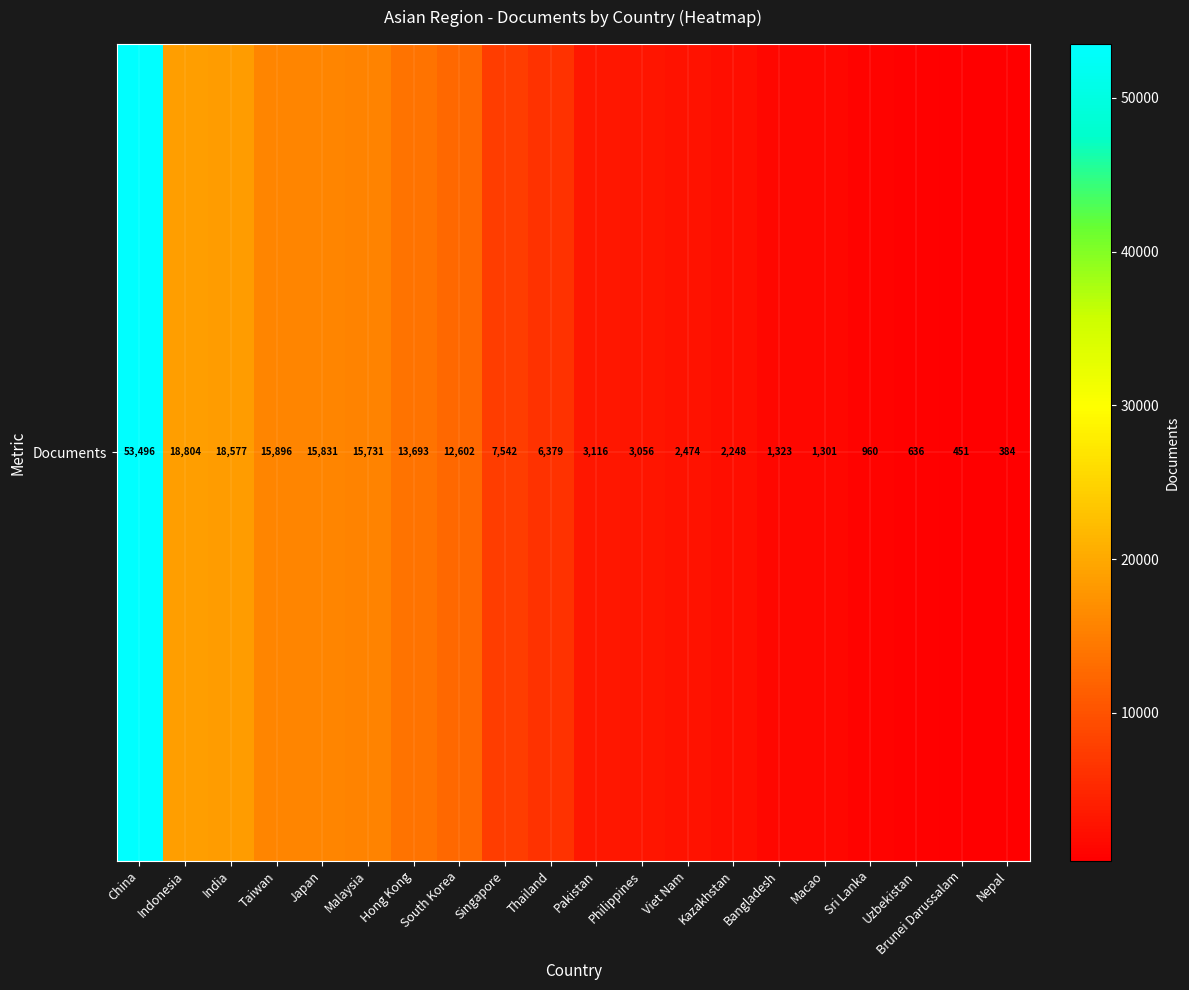

Which has a higher value, Brunei Darussalam or South Korea?

South Korea